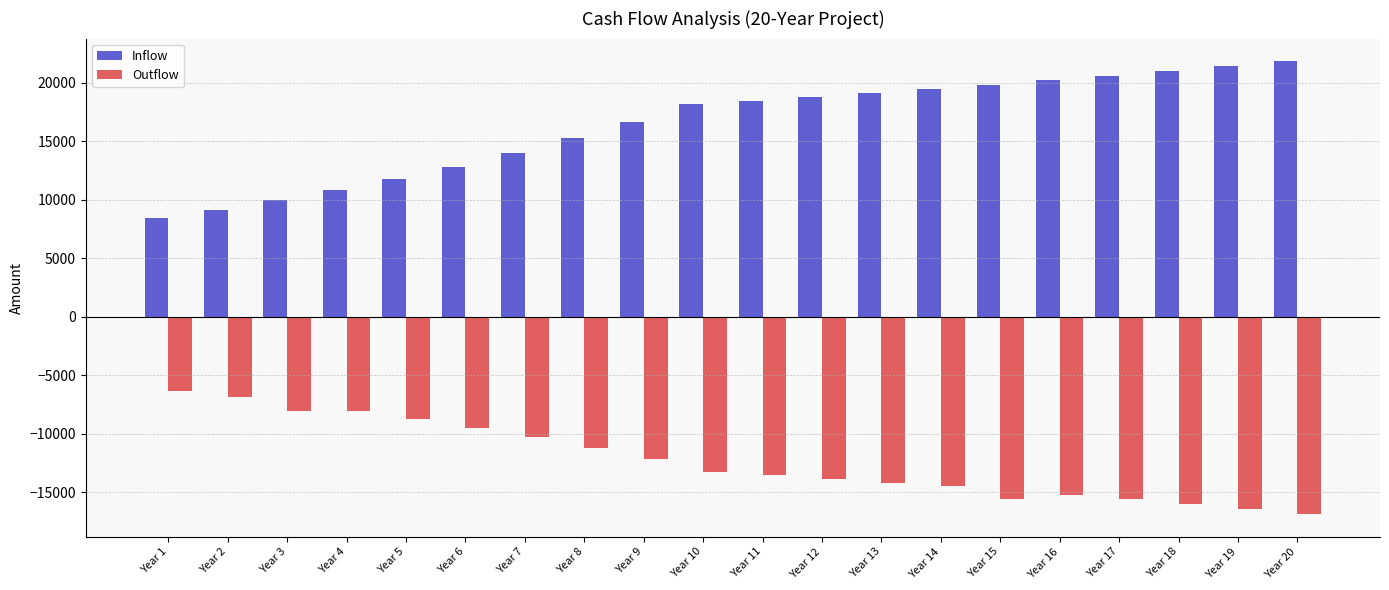

At which category does the chart reach its peak across all series?

Year 20